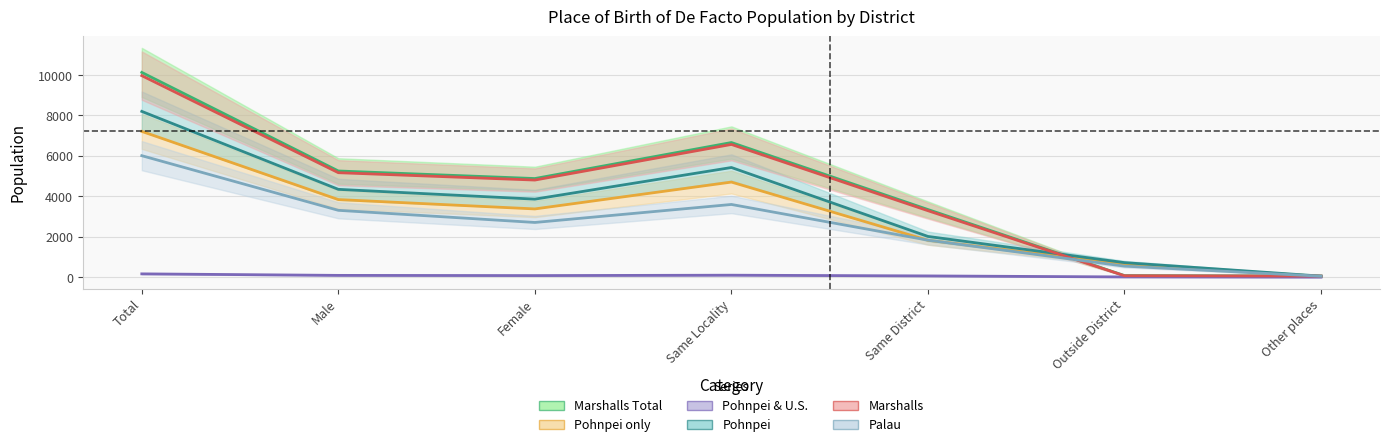

Read the Pohnpei value at Same District.

2012